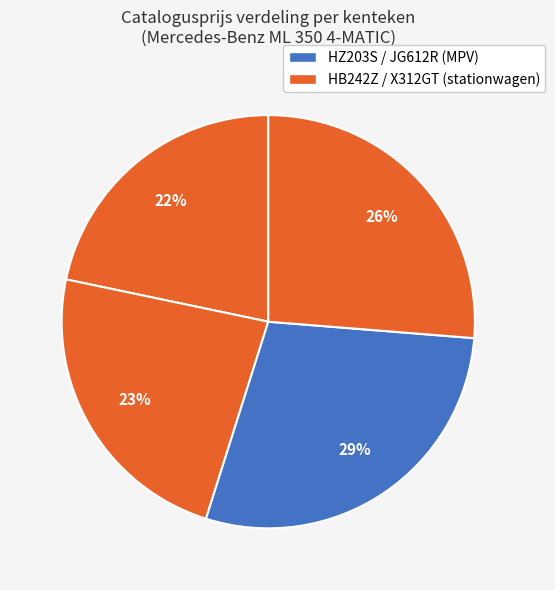

To the nearest percent, what is the average slice percentage?

25%